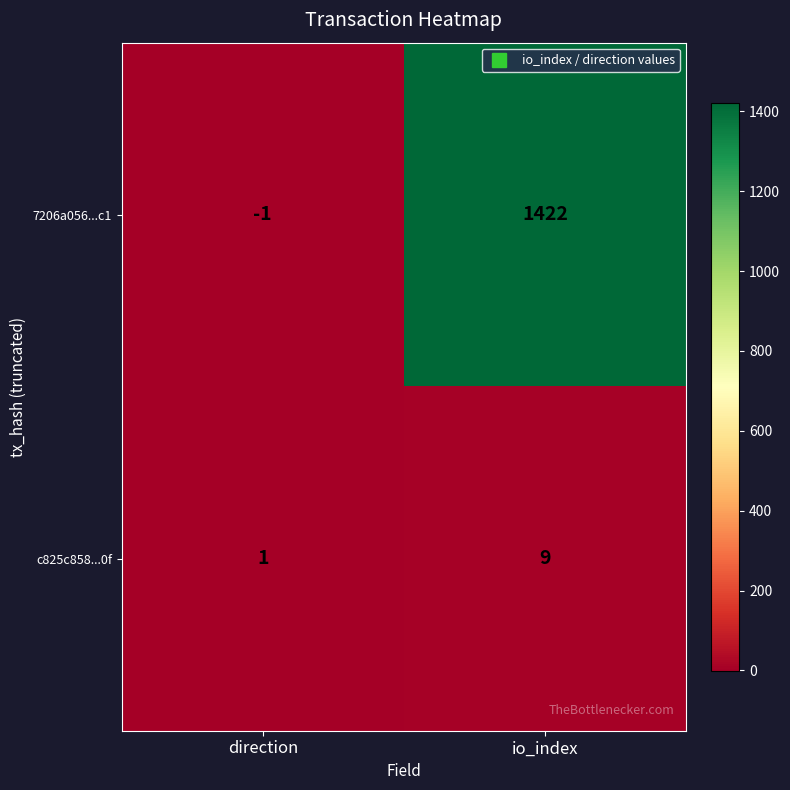

Reading left to right, extract all data points from this chart.

7206a056...c1: -1	1422
c825c858...0f: 1	9